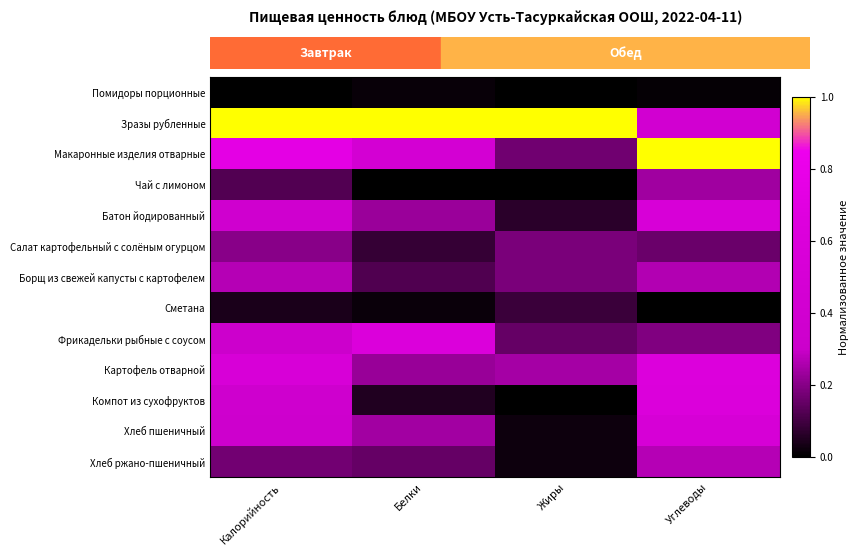

At which category does the chart reach its minimum across all series?

Калорийность